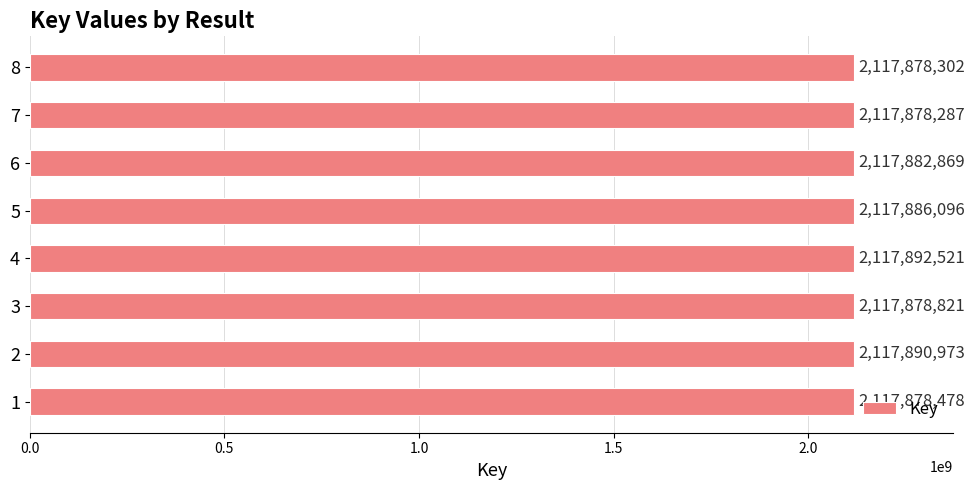

True or false: the data shows 976480114 at 4.

False